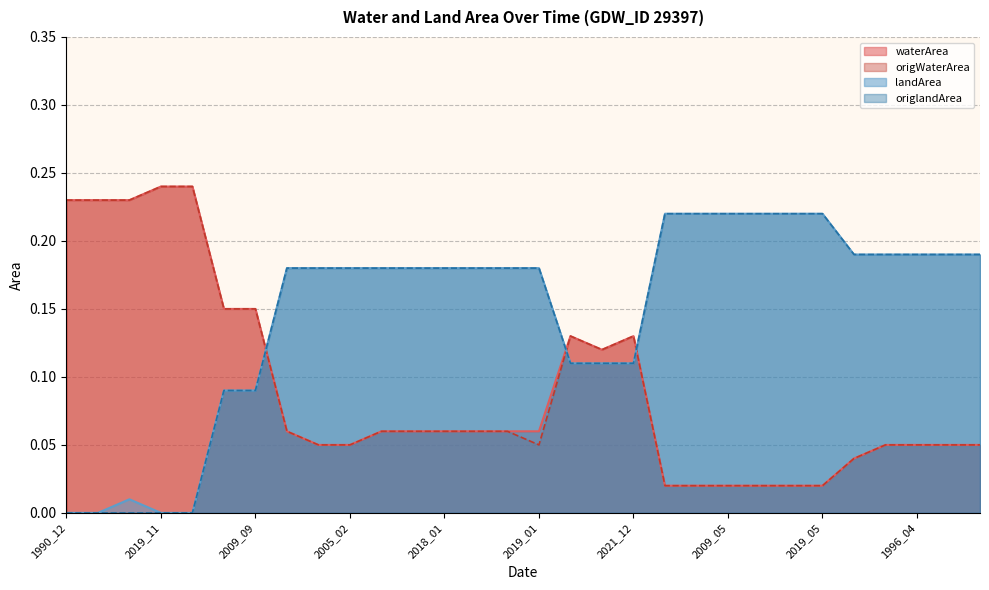

Read the waterArea value at 1990_12.

0.2